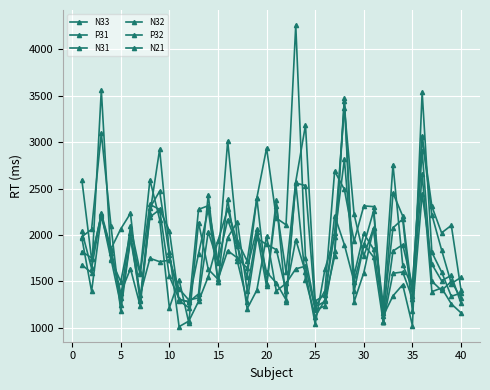

What is the highest value of the N32 series?

4258